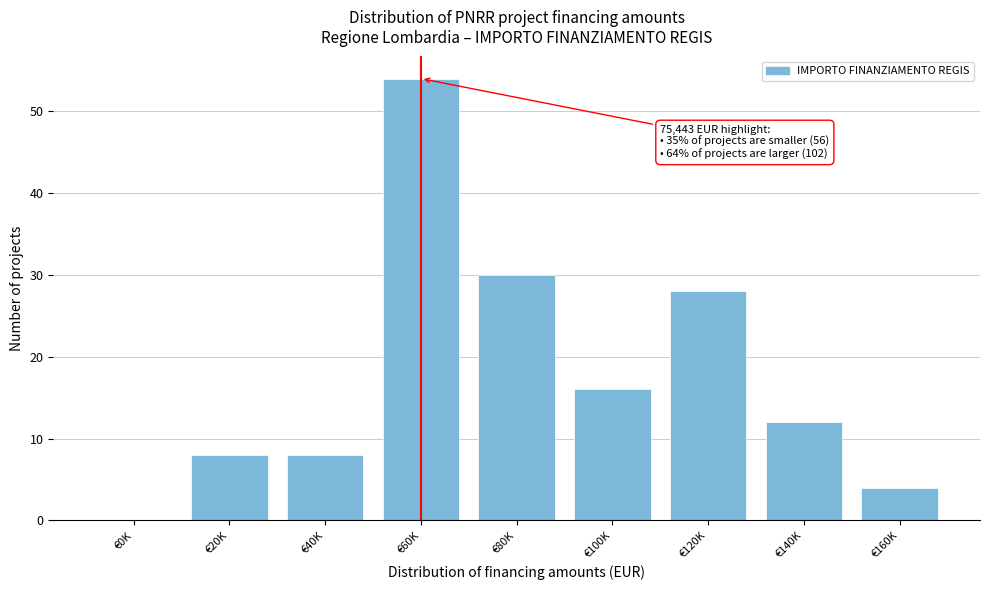

Reading left to right, what are all the values shown in this chart?

€0K=0	€20K=8	€40K=8	€60K=54	€80K=30	€100K=16	€120K=28	€140K=12	€160K=4